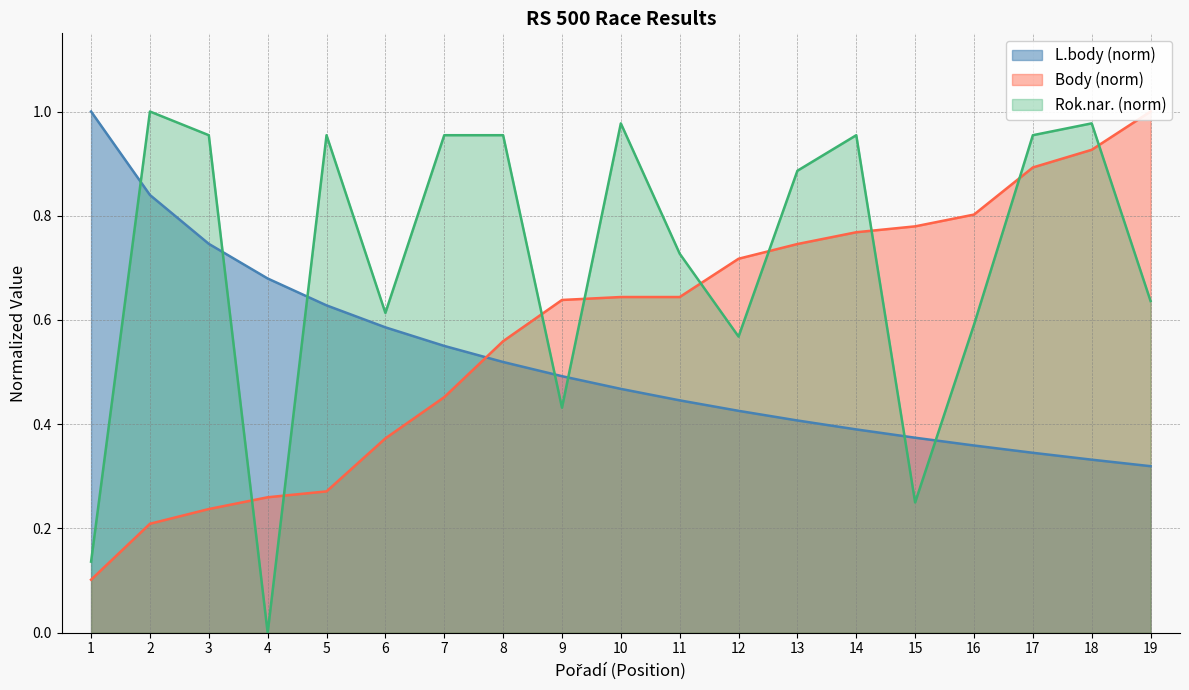

True or false: L.body has a value of 0.8 at 2.

True